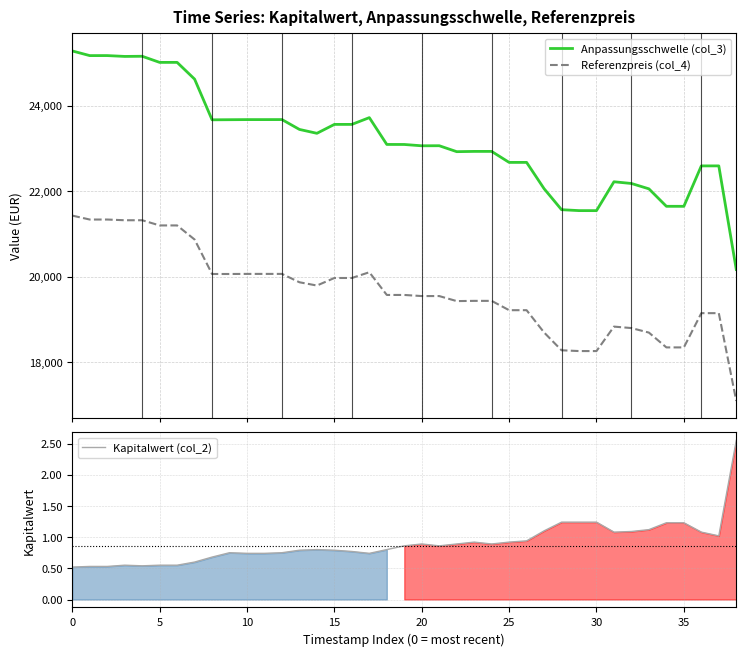

Reading left to right, what are all the values shown in this chart?

Anpassungsschwelle (col_3): 25280.6	25171.9	25172.3	25152.7	25156.4	25013.1	25013.3	24621.2	23669.3	23671.8	23674.3	23674.3	23675.0	23444.2	23353.5	23561.9	23562.2	23720.3	23093.0	23092.1	23061.4	23063.0	22924.0	22930.2	22930.1	22672.6	22673.0	22058.0	21566.2	21544.5	21544.0	22219.7	22179.3	22054.2	21645.3	21645.0	22590.8	22591.2	20166.7
Referenzpreis (col_4): 21427.9	21335.8	21335.8	21319.2	21319.2	21197.7	21197.7	20868.1	20061.4	20061.4	20063.6	20063.6	20063.6	19868.0	19791.3	19967.9	19967.9	20102.6	19571.0	19571.0	19544.9	19544.9	19427.3	19432.6	19432.6	19214.4	19214.4	18693.3	18276.4	18258.1	18257.6	18830.2	18796.0	18690.1	18343.6	18343.6	19145.1	19145.1	17090.4
Kapitalwert (col_2): 0.5	0.5	0.5	0.6	0.5	0.6	0.6	0.6	0.7	0.8	0.7	0.7	0.8	0.8	0.8	0.8	0.8	0.7	0.8	0.9	0.9	0.9	0.9	0.9	0.9	0.9	0.9	1.1	1.2	1.2	1.2	1.1	1.1	1.1	1.2	1.2	1.1	1.0	2.5